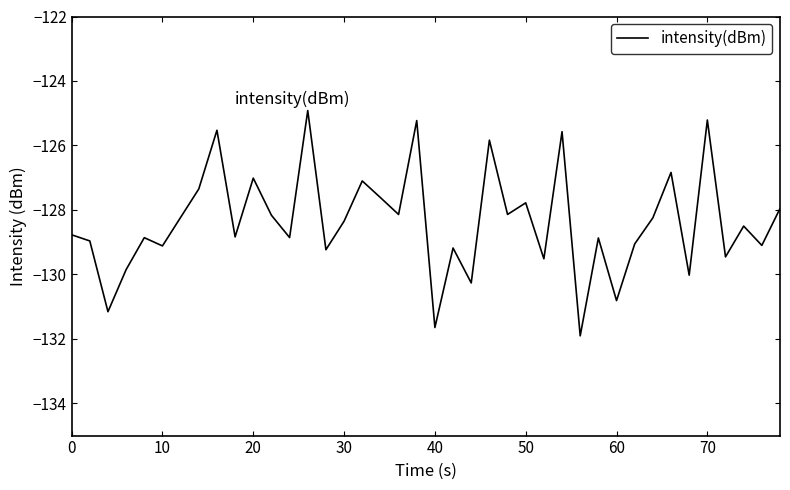

What is the average value?

-128.4